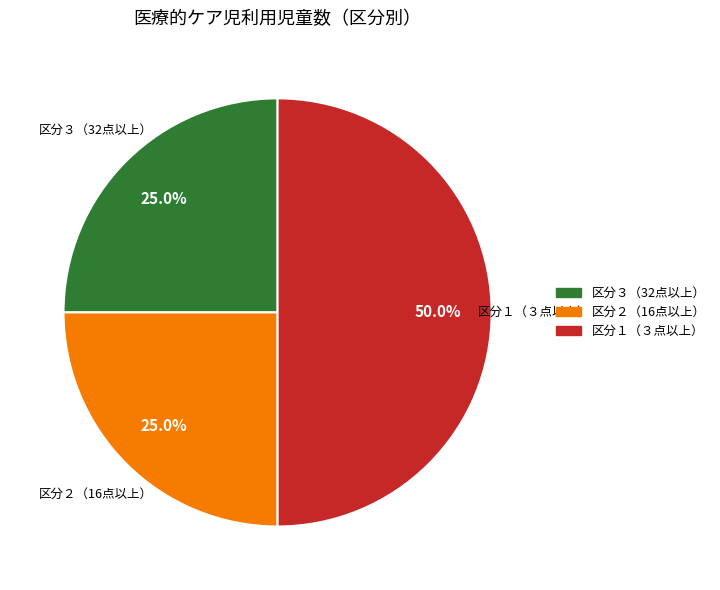

Which category has the biggest portion of the pie?

区分１（３点以上）